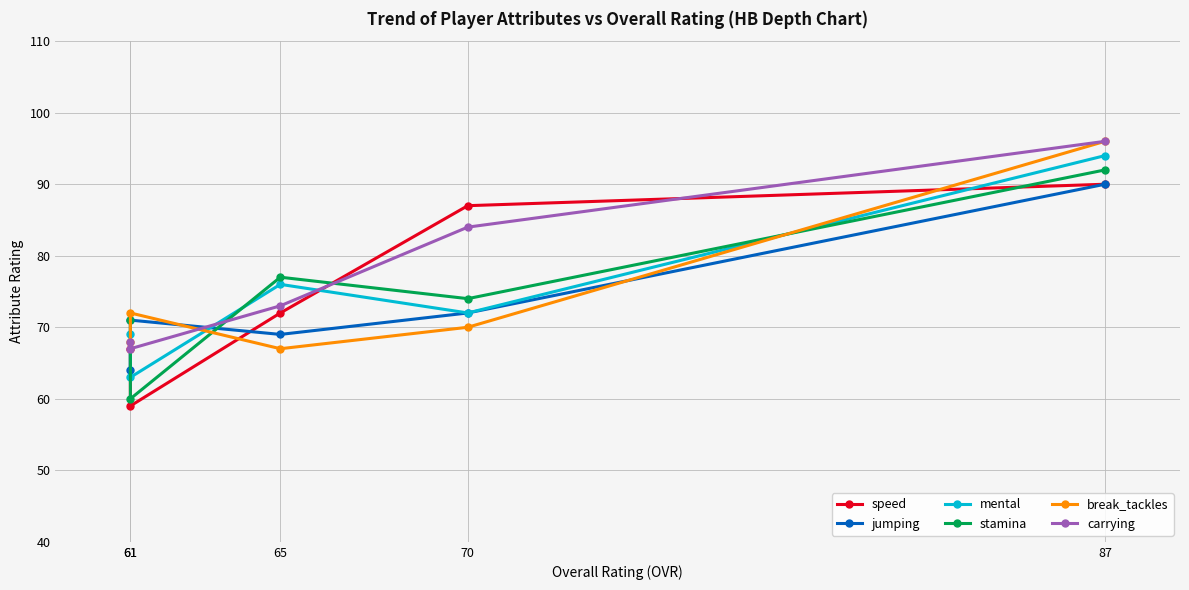

How many series are shown in this chart?

6